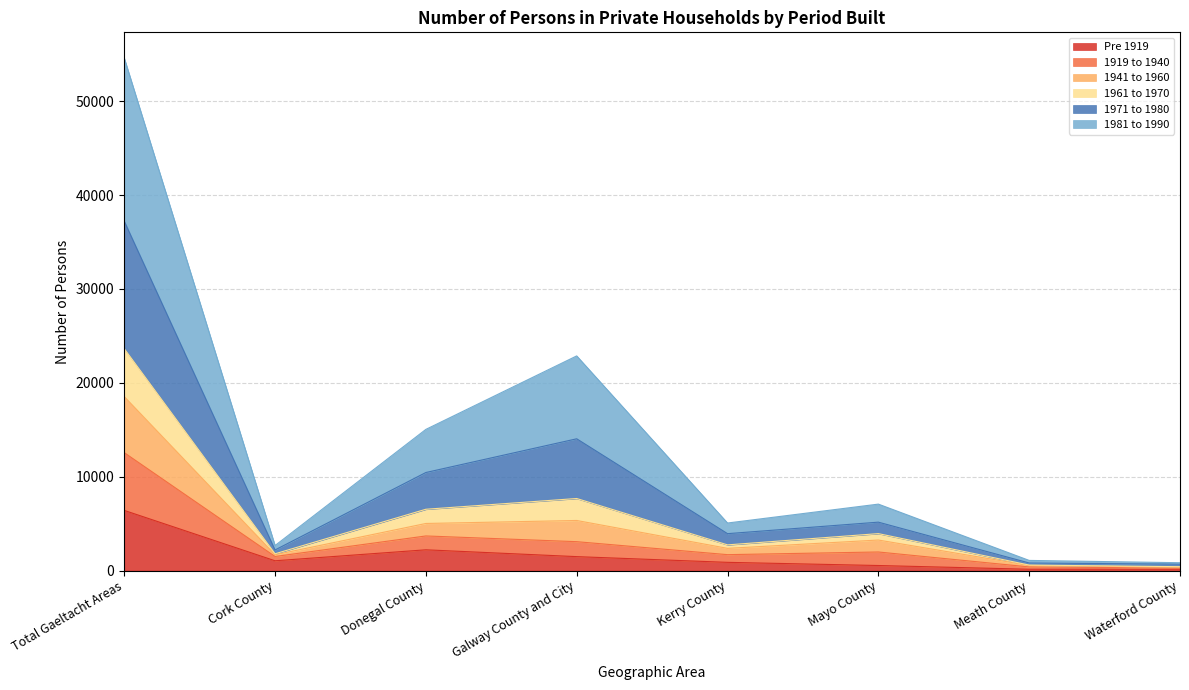

True or false: 1919 to 1940 has more than 2 points higher than both neighbors.

False